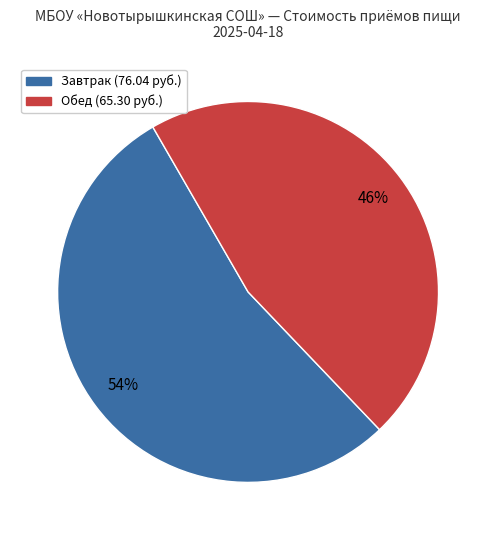

To the nearest percent, what is the average slice percentage?

50%